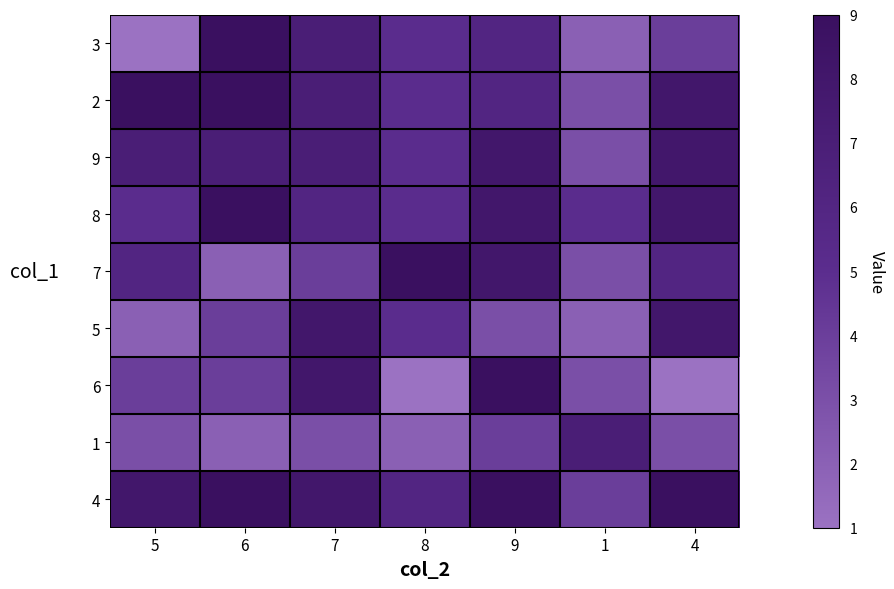

Between 6 and 9, which is larger?

6